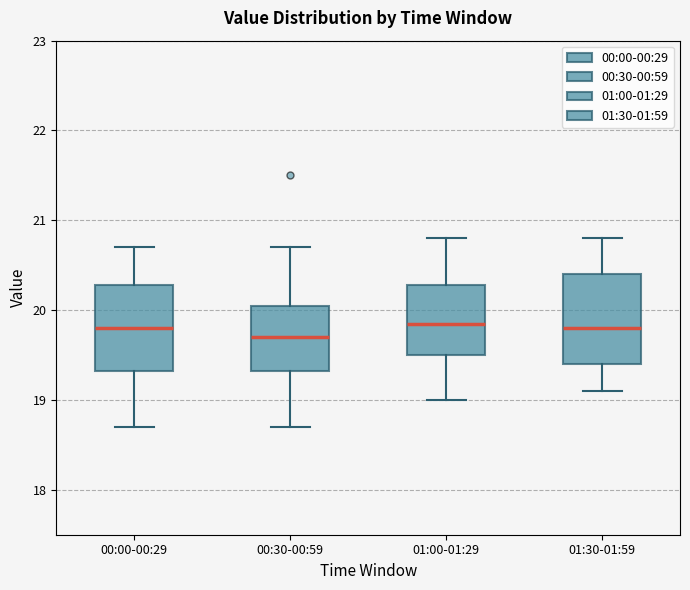

Where does the upper whisker of the box for 00:30-00:59 end on the y-axis? The values are not printed on the chart, so give them approximately, as read against the axis.

20.7